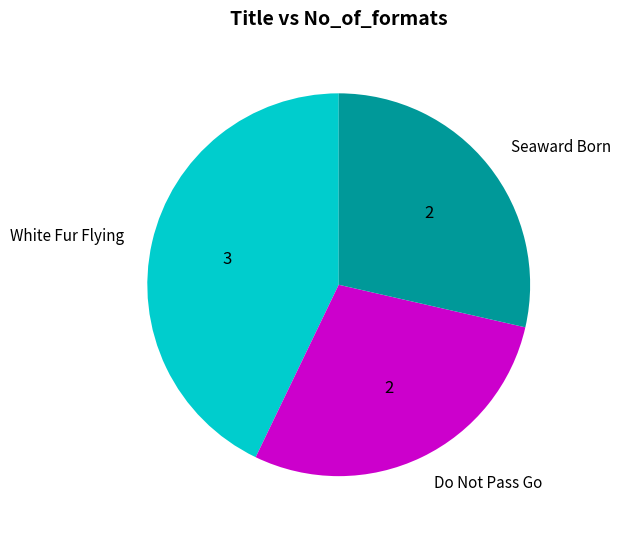

Is the sum of White Fur Flying and Seaward Born greater than half?

Yes